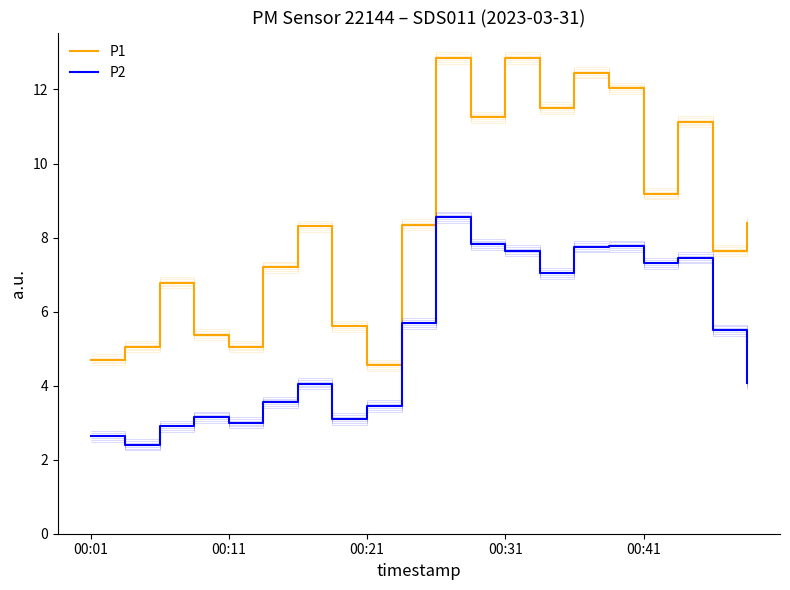

What are all the series names shown in the legend?

P1, P2